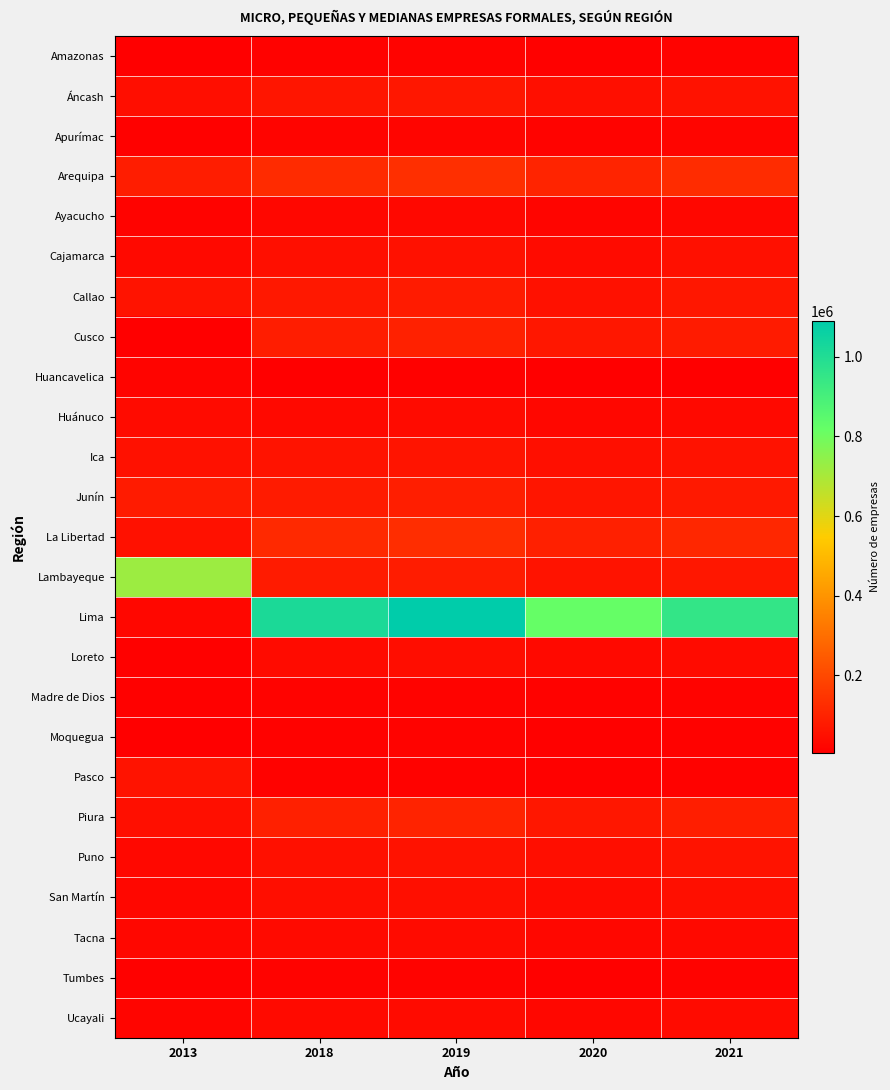

At which category is the sum across all series the highest?

2019